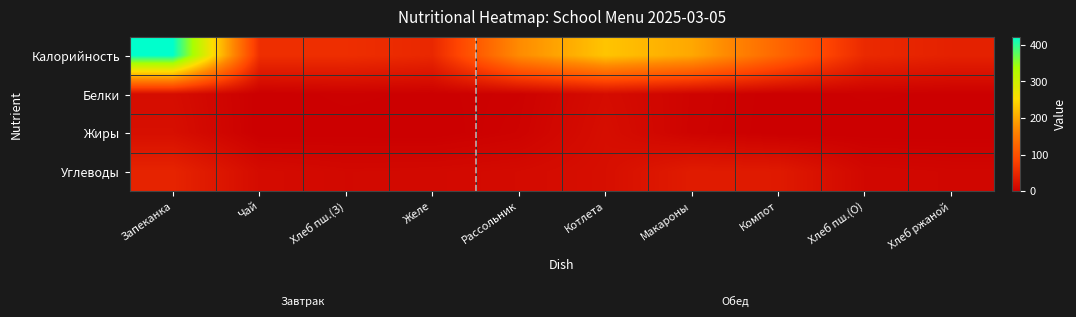

List the series in order of their peak value, lowest first.

Белки, Жиры, Углеводы, Калорийность